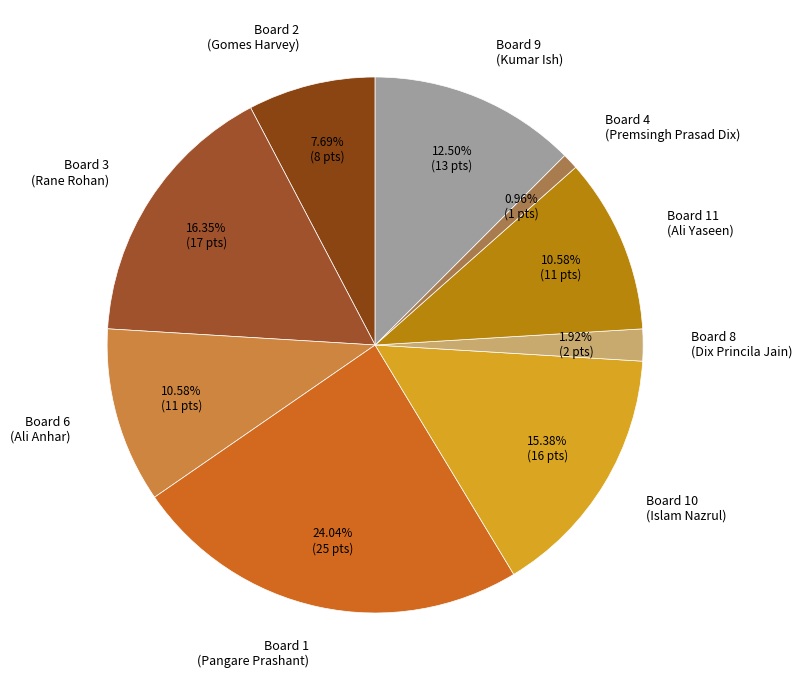

How many slices are in this pie chart?

9